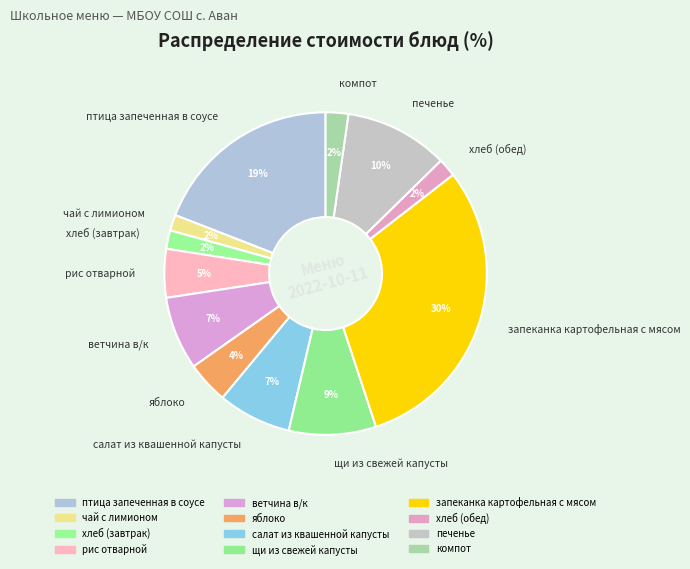

What percentage is the щи из свежей капусты slice, to the nearest percent?

9%